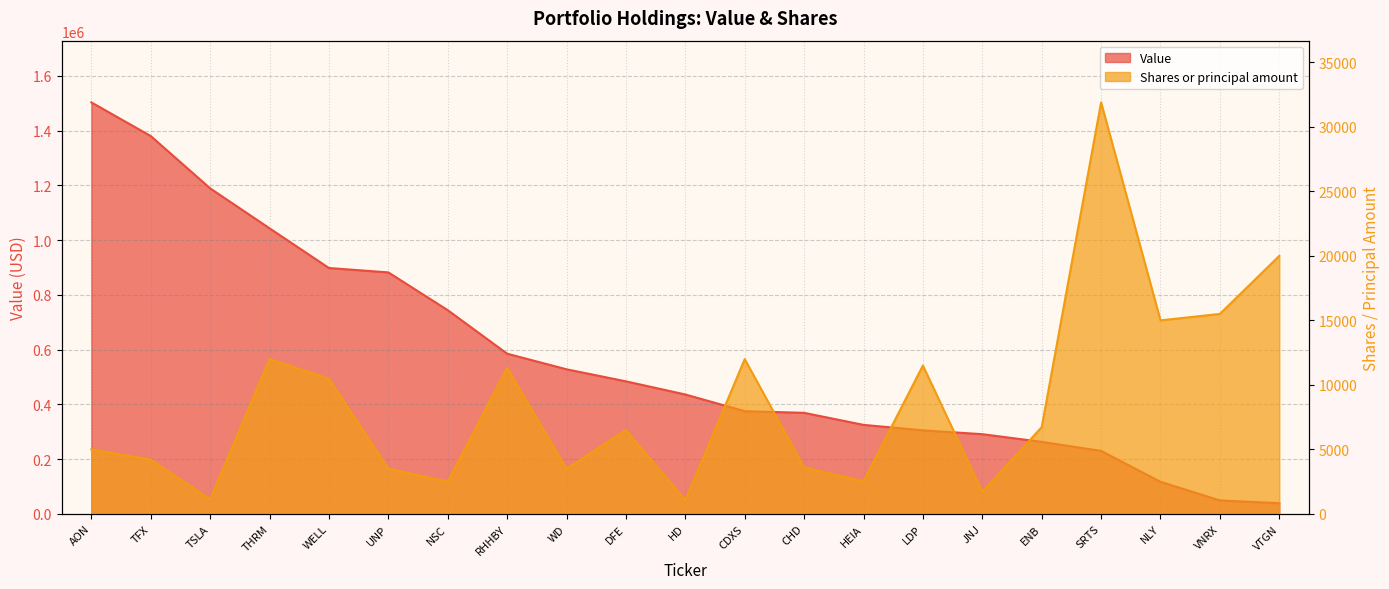

The Shares or principal amount series shows 15500 at VNRX. True or false?

True